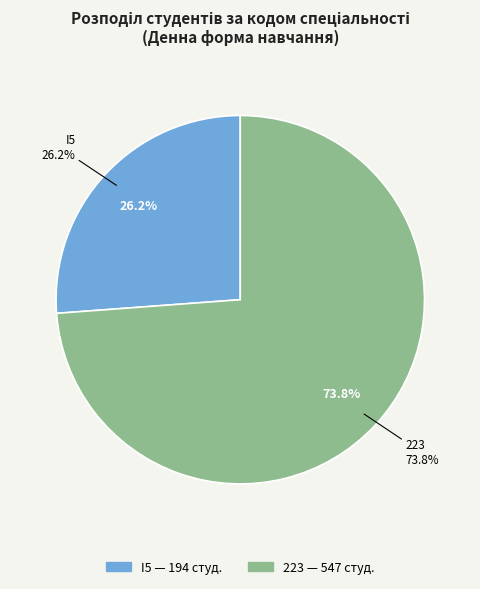

What is the ratio of the value at I5 to the value at 223?

0.4